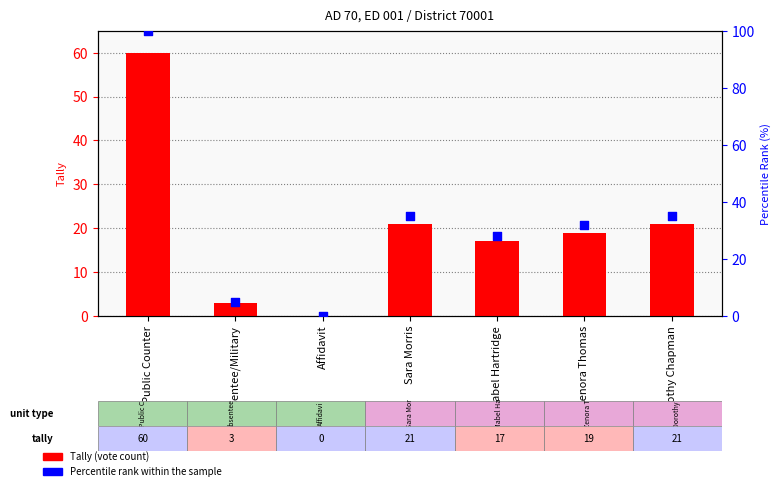

At how many categories does at least one series exceed 47?

1